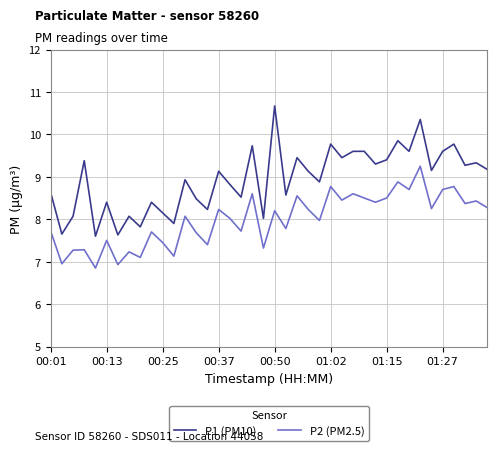

True or false: P1 (PM10) and P2 (PM2.5) cross at least once.

False